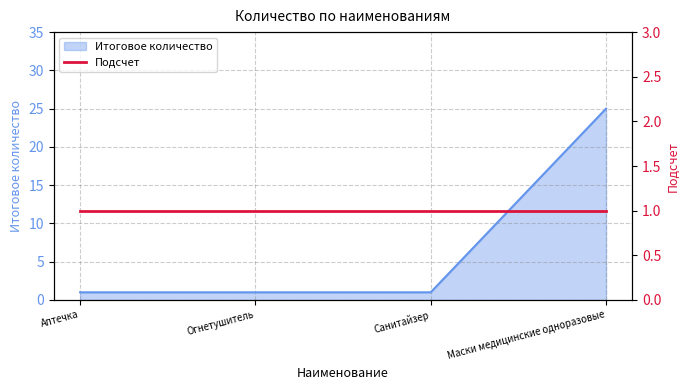

What is the smallest value displayed?

1